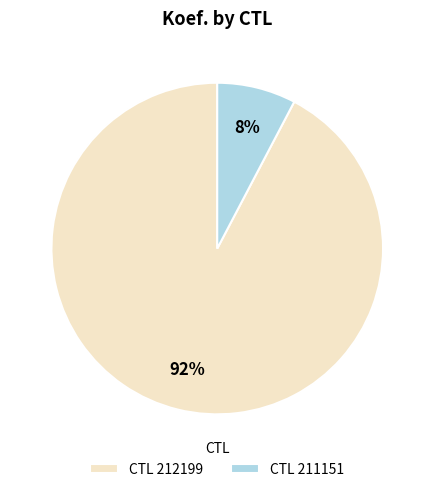

To the nearest percent, what is the average slice percentage?

50%